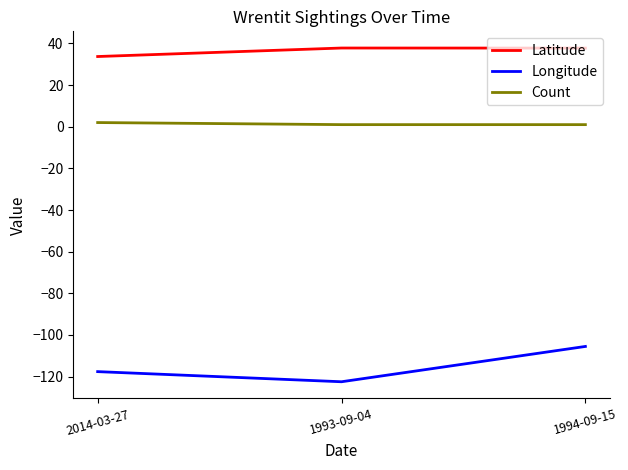

Which series has the largest total across all categories?

Latitude